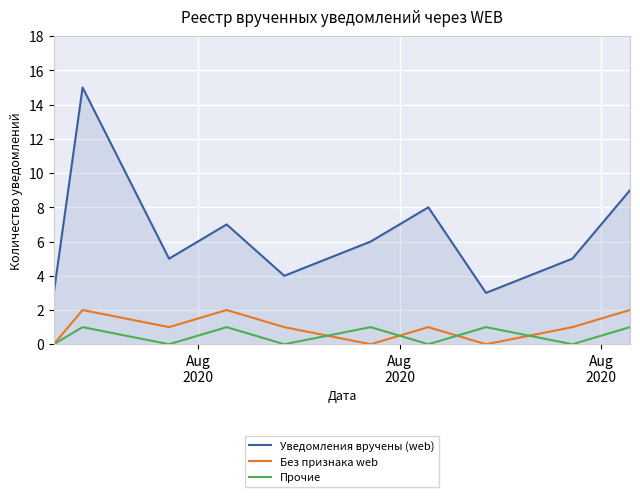

Count the number of categories in the chart.

10